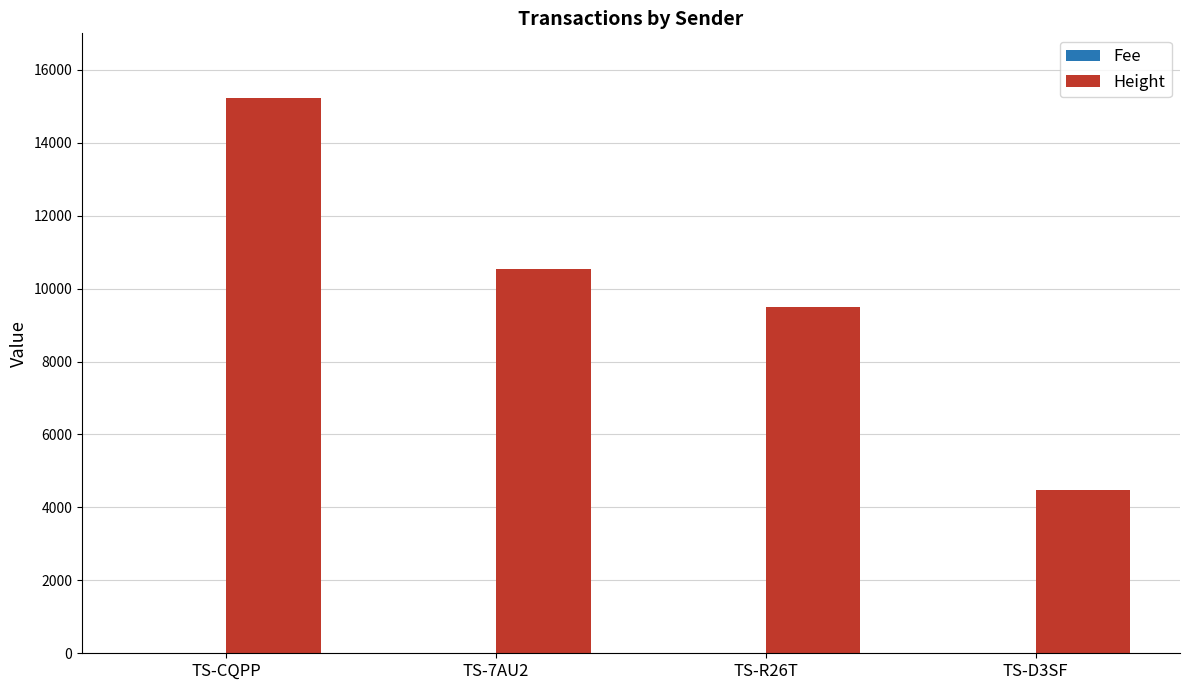

Which series has the widest spread of values?

Height